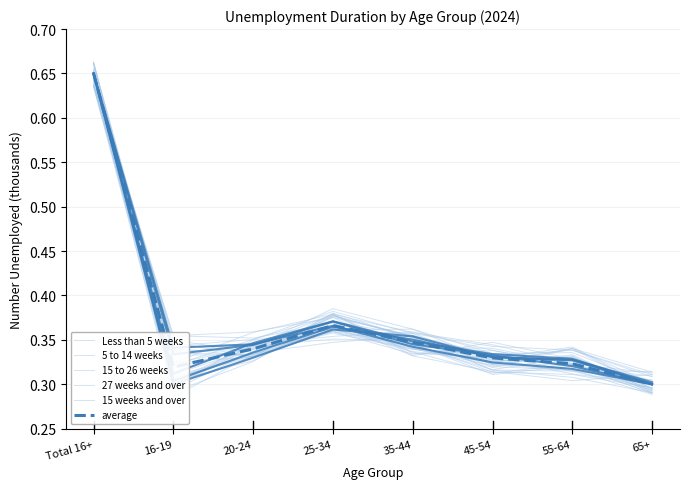

After their last crossing, which series has the higher values: average or Less than 5 weeks?

average